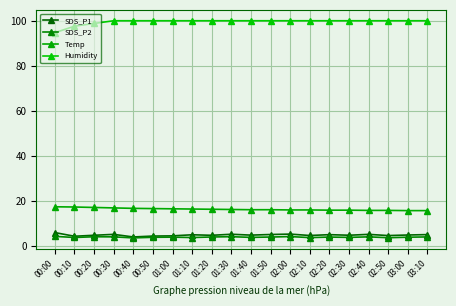

What is the label of the 3rd point from the left?

00:20